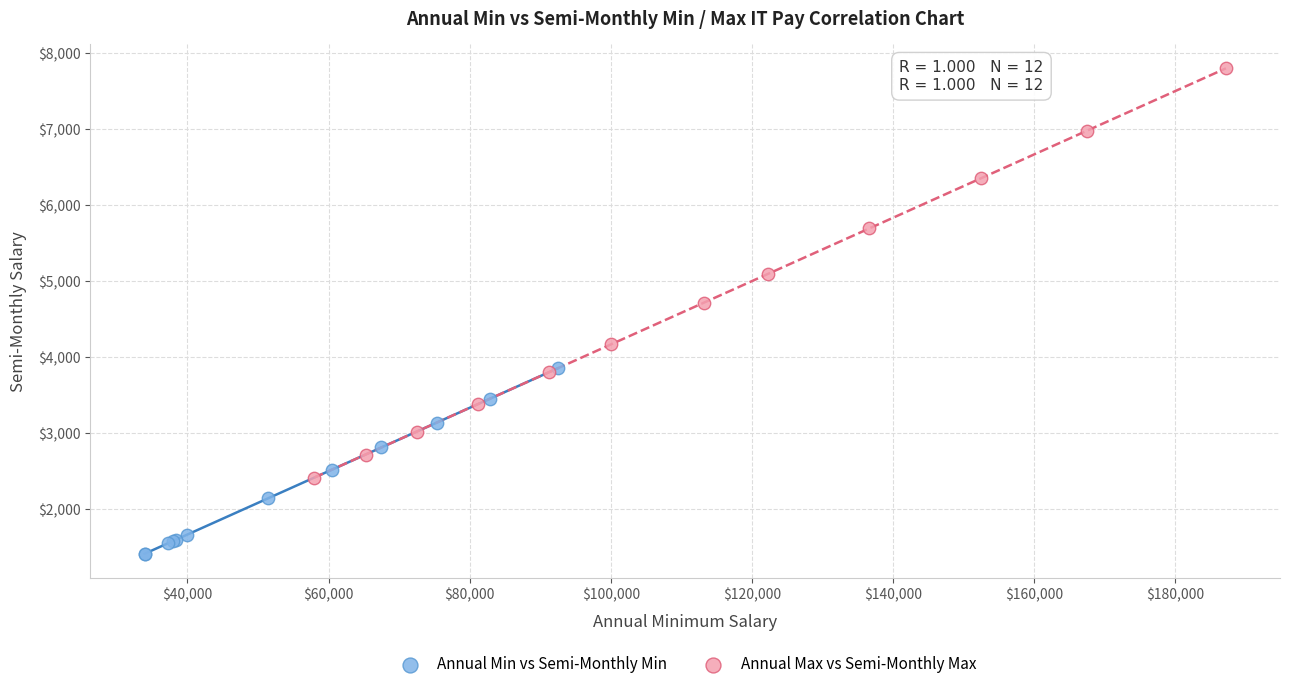

Which series has the widest spread of Y values?

Annual Max vs Semi-Monthly Max